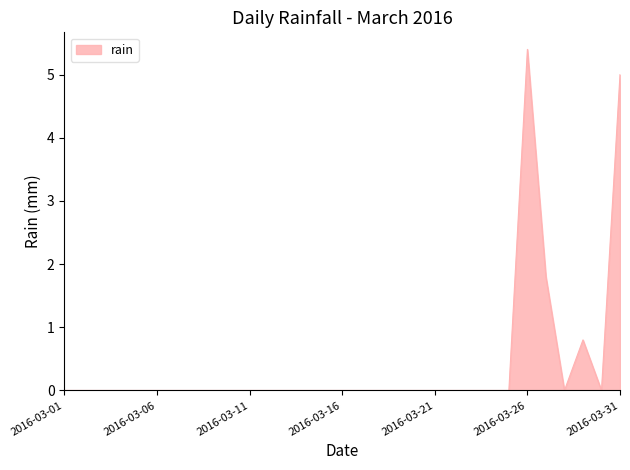

What is the maximum value shown in the chart?

5.4